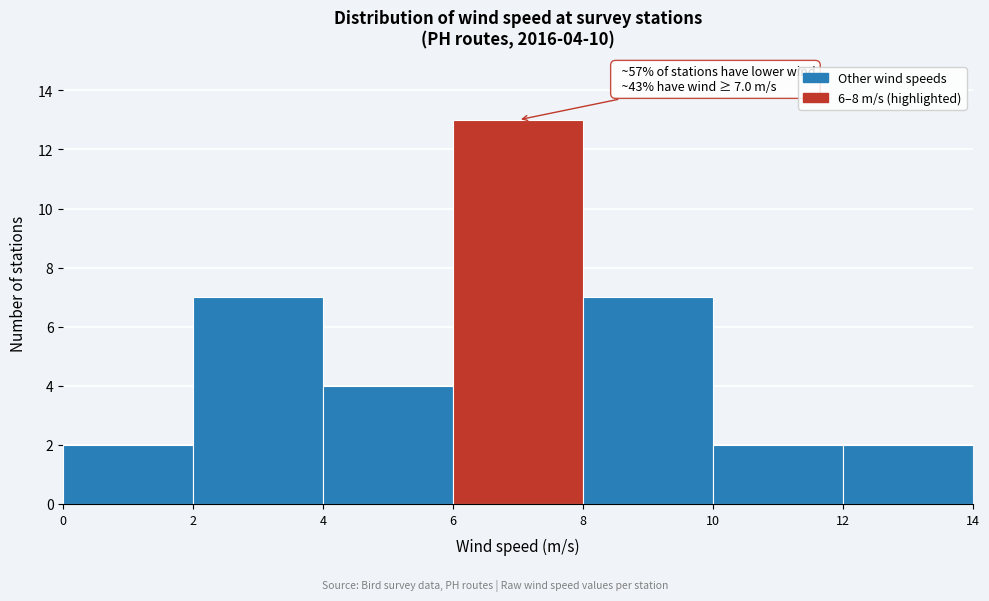

Which range on the x-axis has the tallest bar?

6 to 8